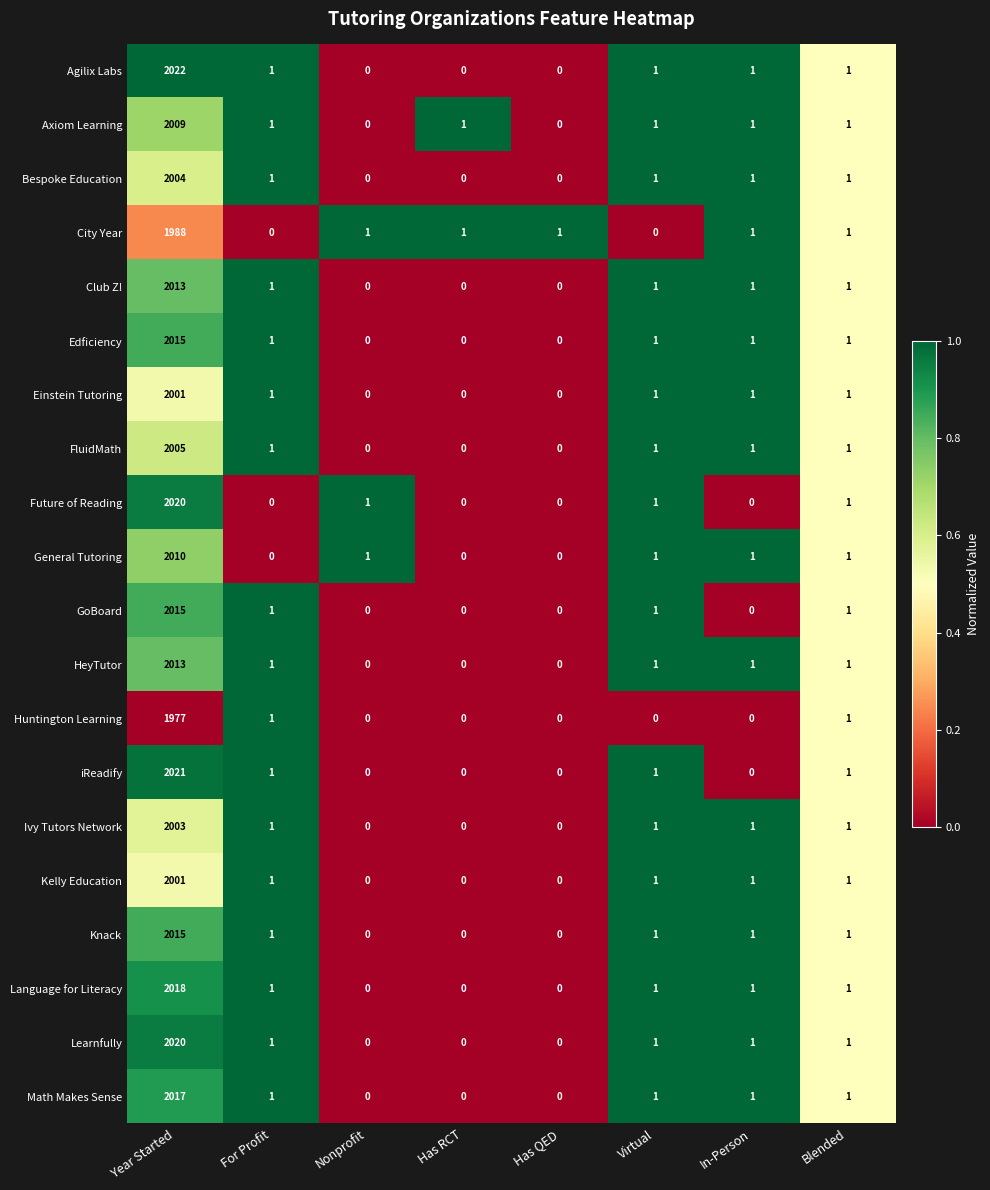

How many data points does each series have?

8